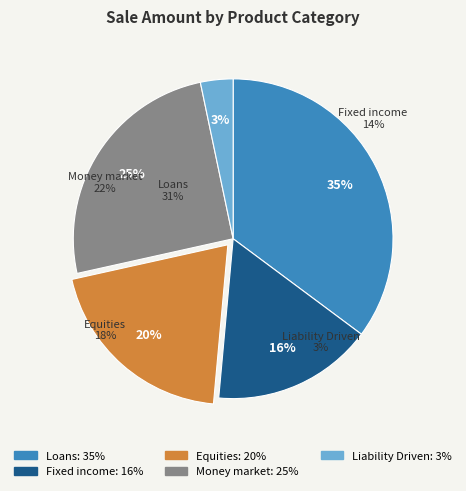

Does Money market represent more than half of the total?

No